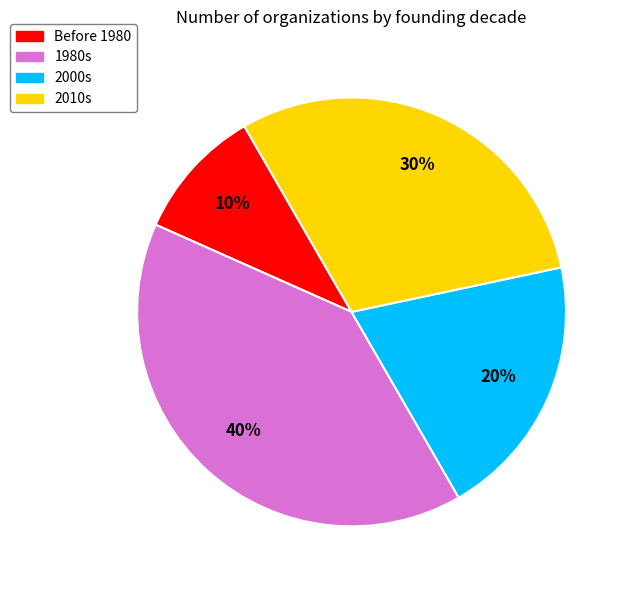

To the nearest percent, what is the difference between the largest and smallest slice percentages?

30%